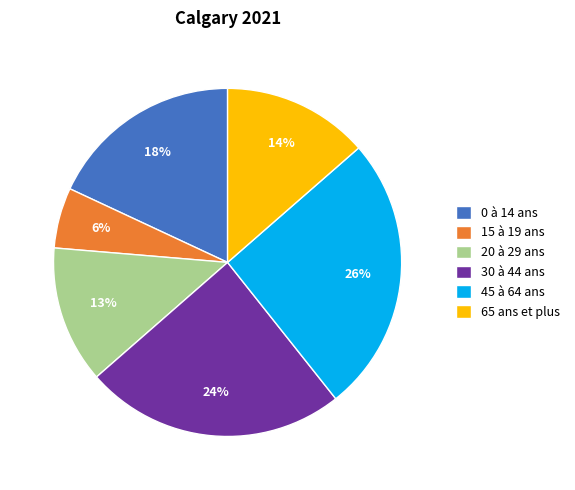

Is it true that 15 à 19 ans is 6% of the pie?

True